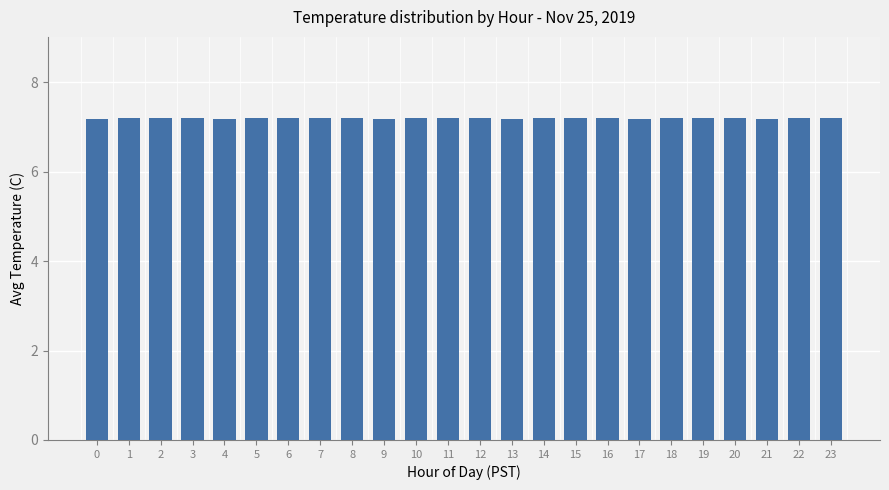

Reading left to right, list all the values displayed in this chart.

0=7.2	1=7.2	2=7.2	3=7.2	4=7.2	5=7.2	6=7.2	7=7.2	8=7.2	9=7.2	10=7.2	11=7.2	12=7.2	13=7.2	14=7.2	15=7.2	16=7.2	17=7.2	18=7.2	19=7.2	20=7.2	21=7.2	22=7.2	23=7.2